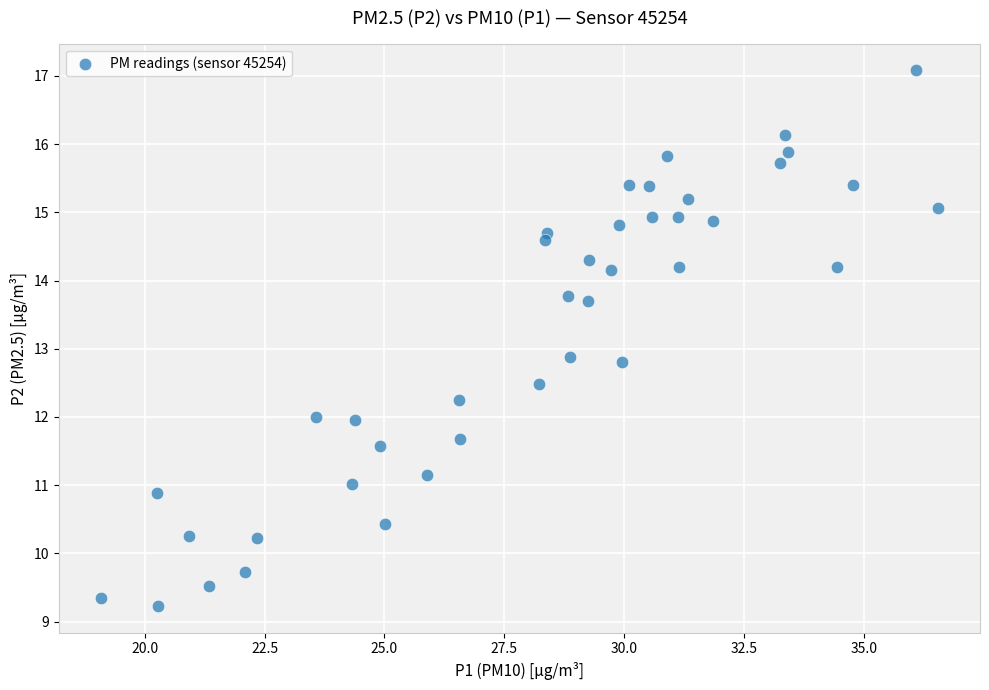

What is the range of X values (max minus min)?

17.5